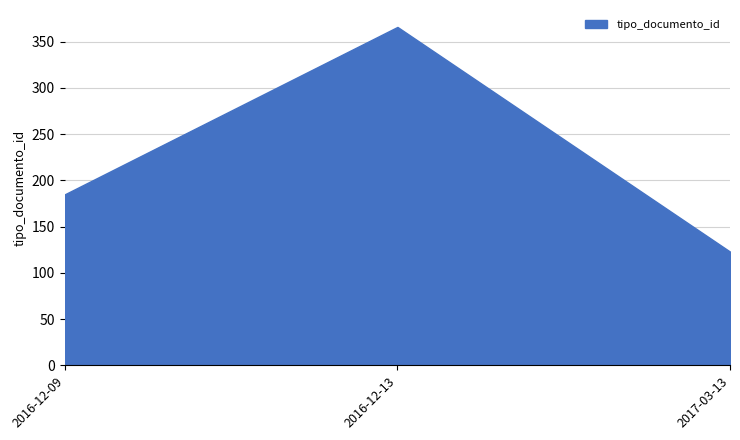

Read the value at 2017-03-13, to the nearest 10.

120